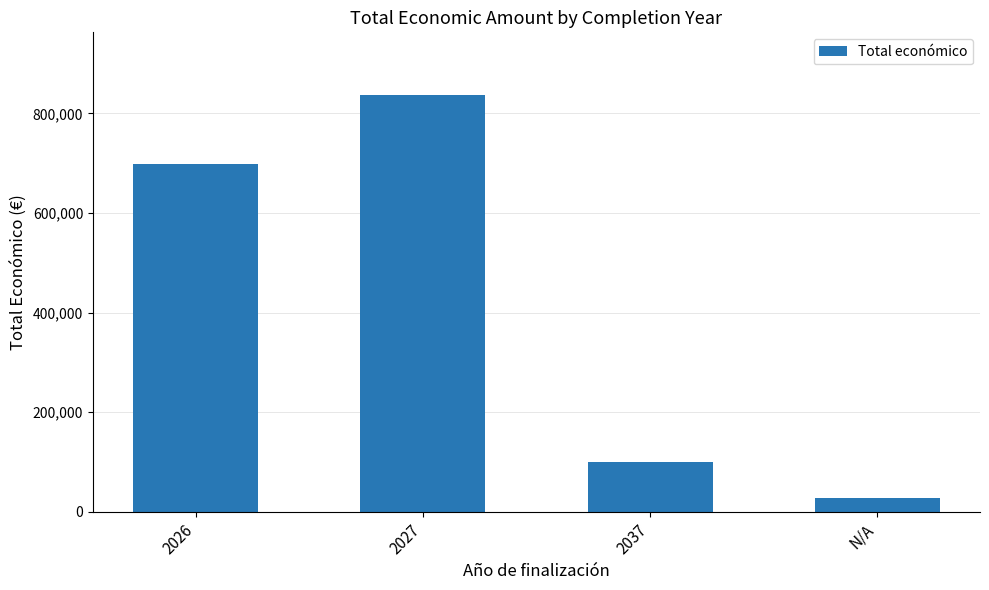

How many series are shown in this chart?

1